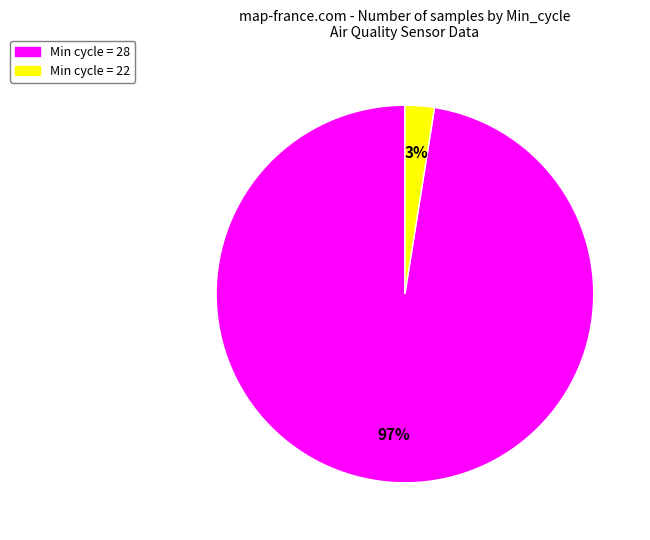

Is there a majority slice in this chart?

Yes